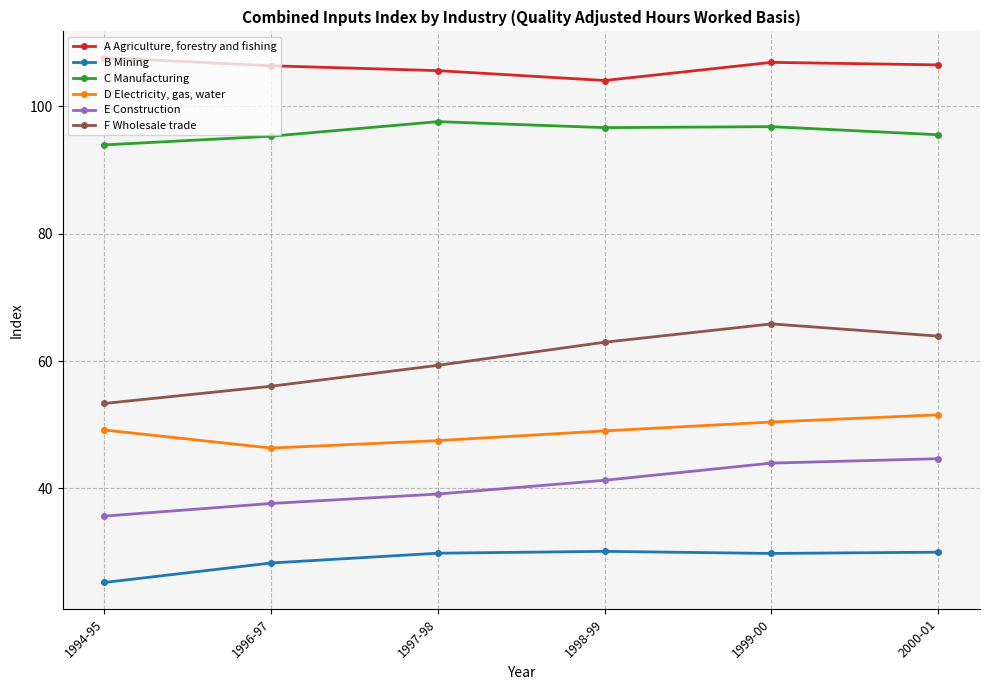

What is the maximum value shown in the chart?

107.7